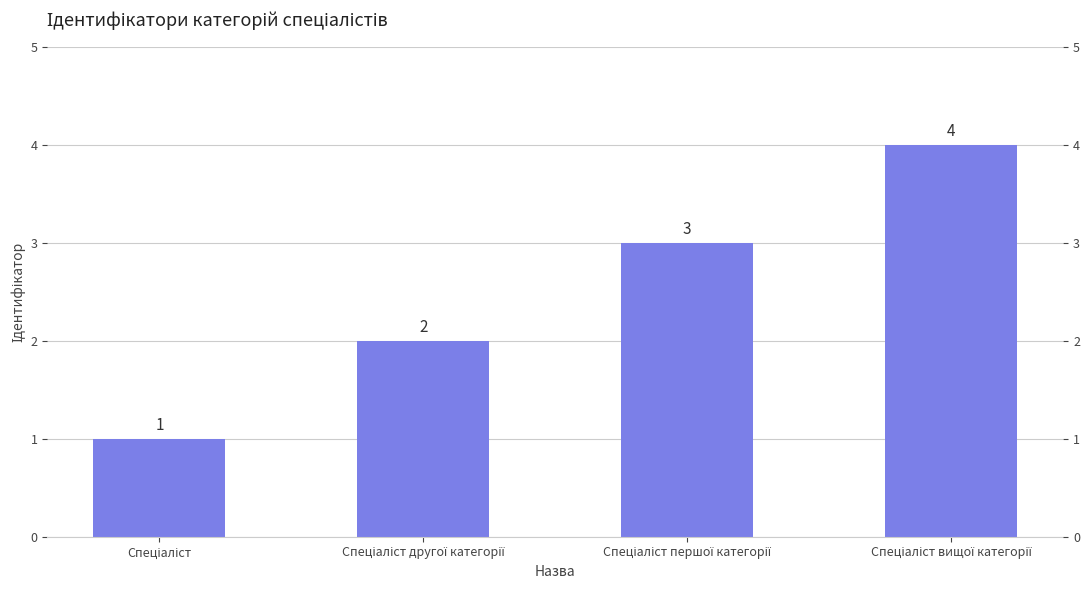

Is it true that the value at Спеціаліст is 1?

True